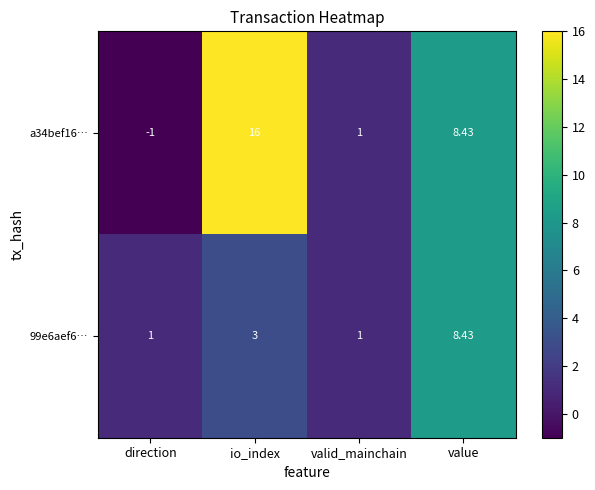

Where is 99e6aef6… nearest to the value 4?

io_index